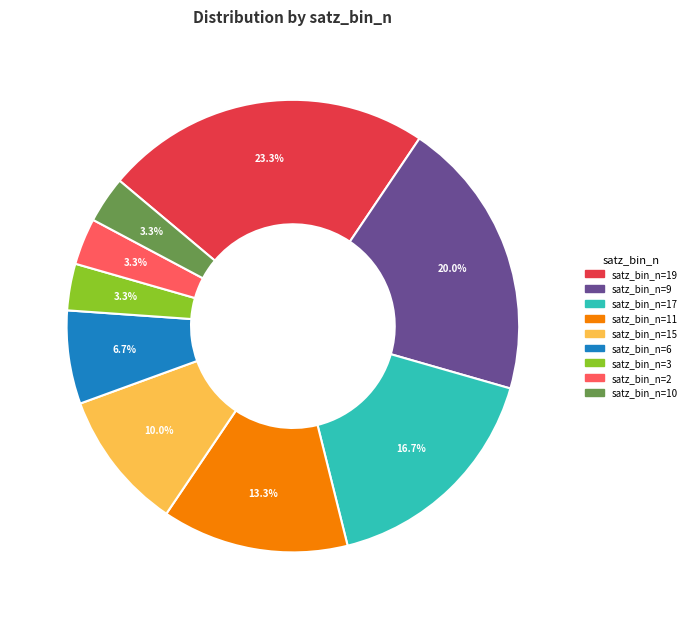

Is it true that satz_bin_n=19 is 23% of the pie?

True